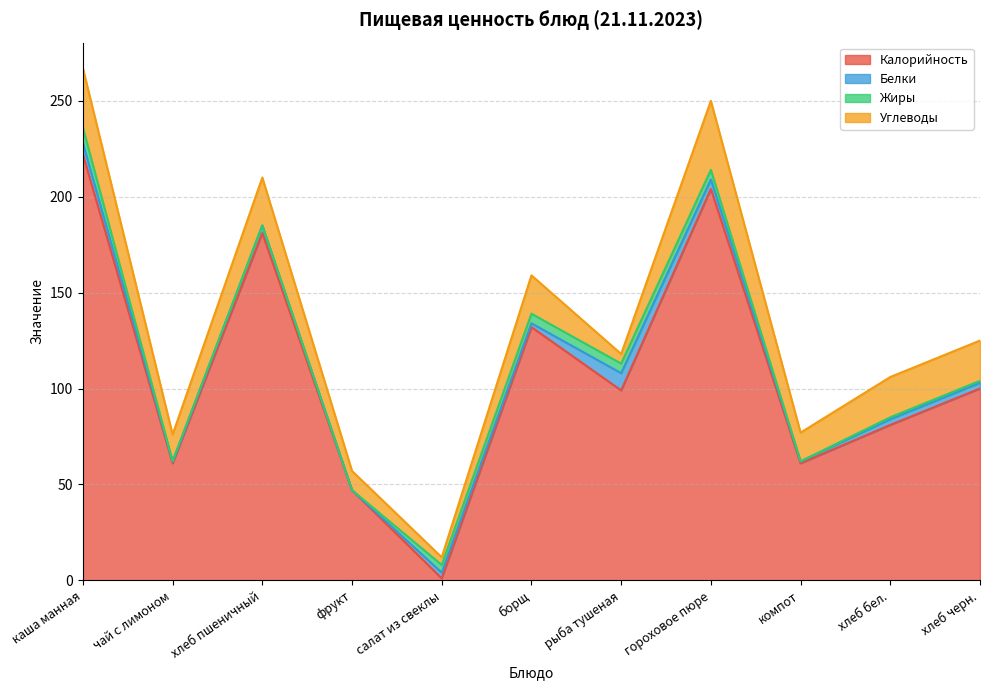

At which category does Калорийность reach its first local peak?

хлеб пшеничный